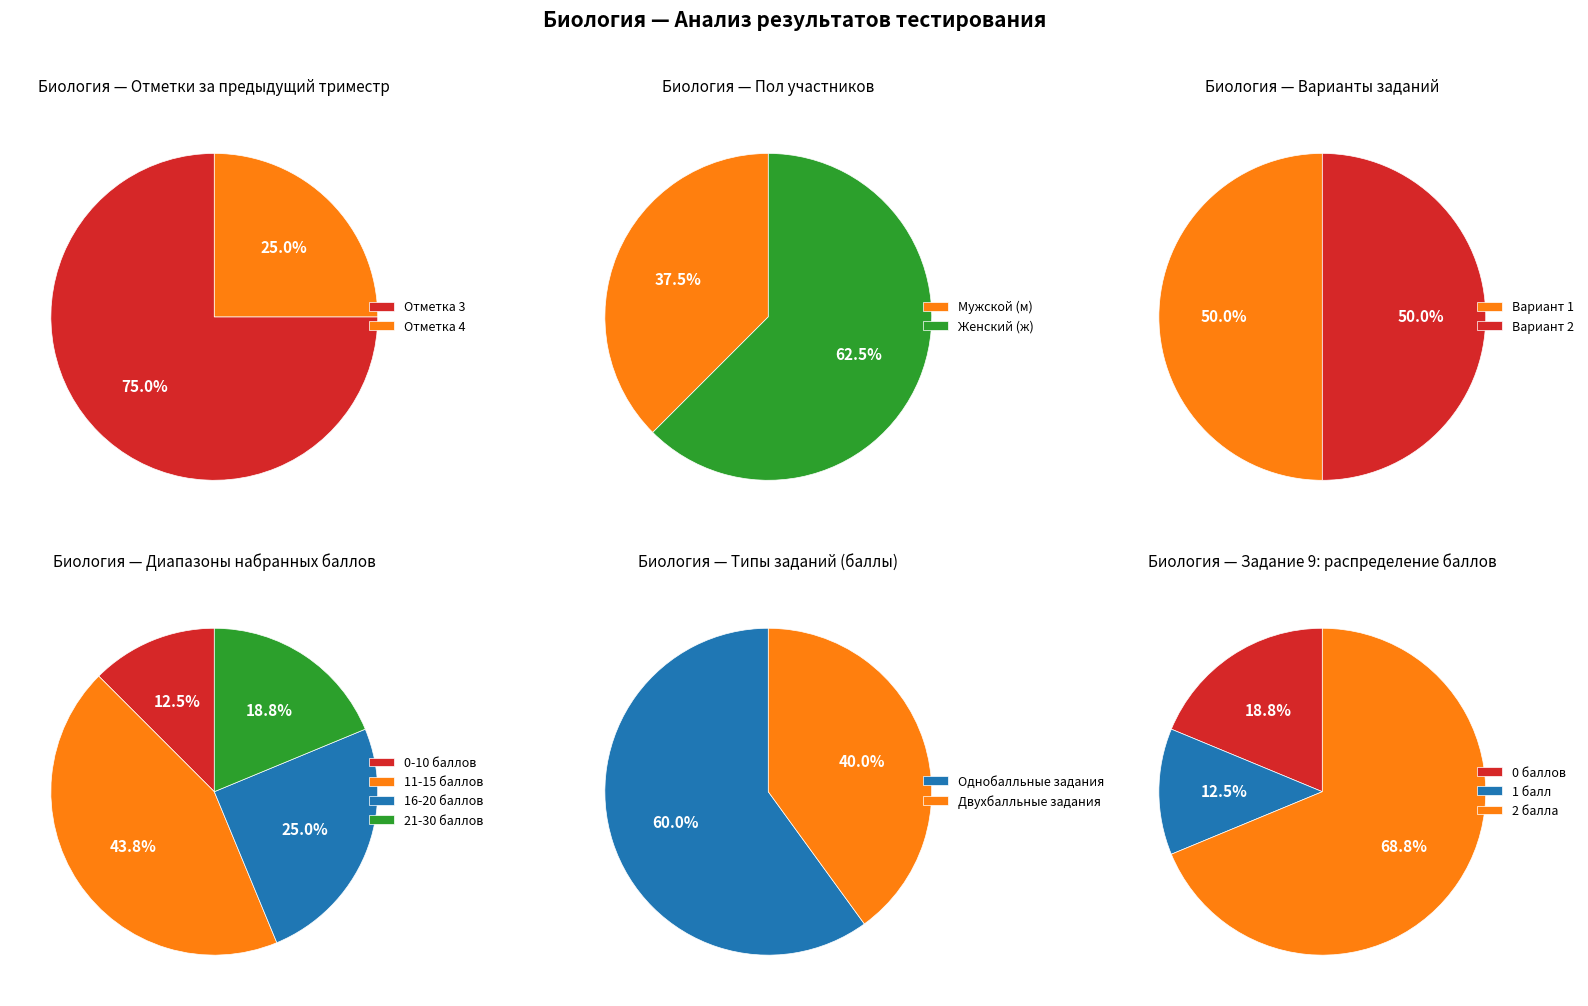

Which slice is the smallest?

1